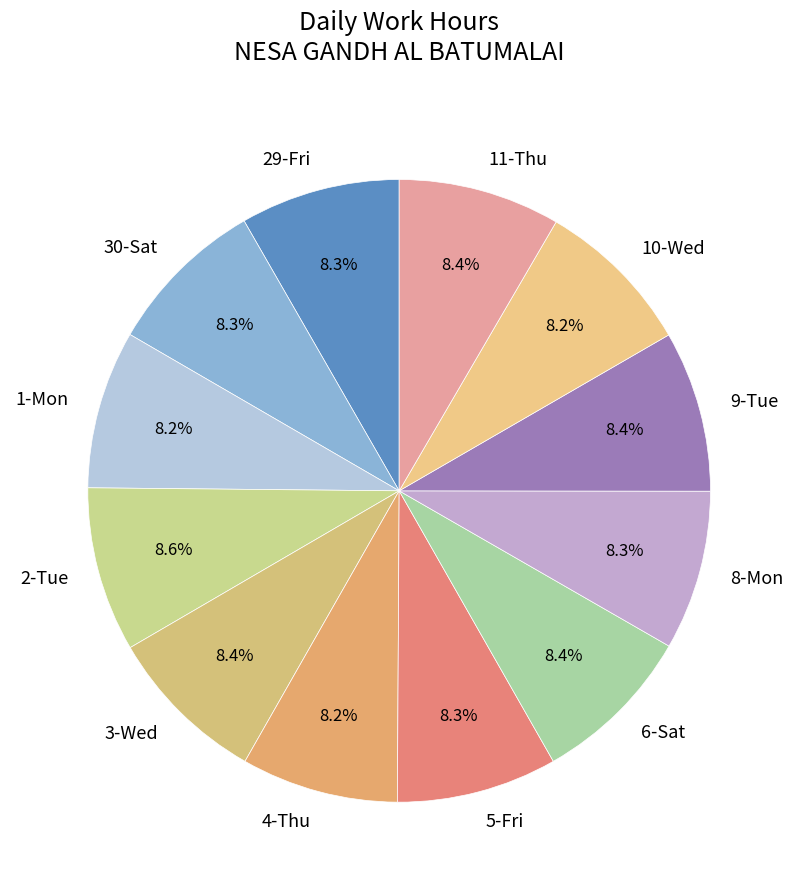

What percentage is NOT represented by 1-Mon?

91.8%